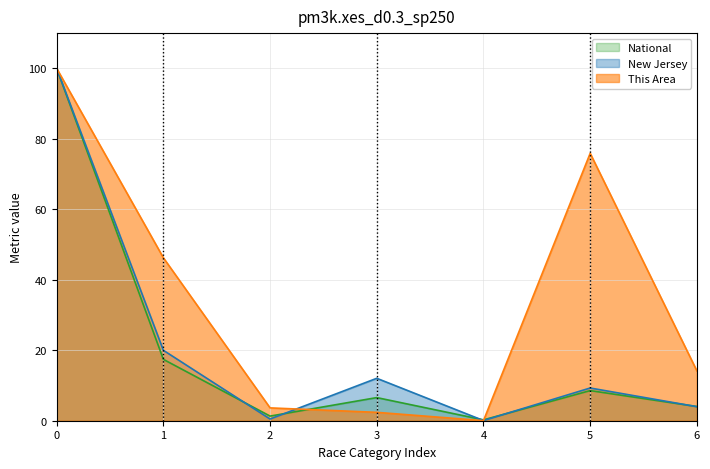

At which label does National reach its minimum?

4